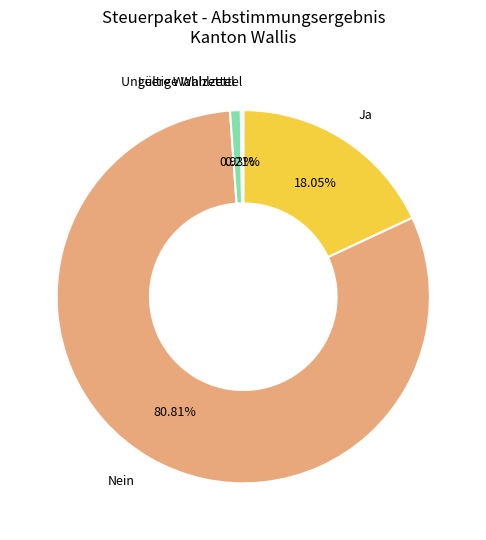

What is the largest slice in the pie chart?

Nein